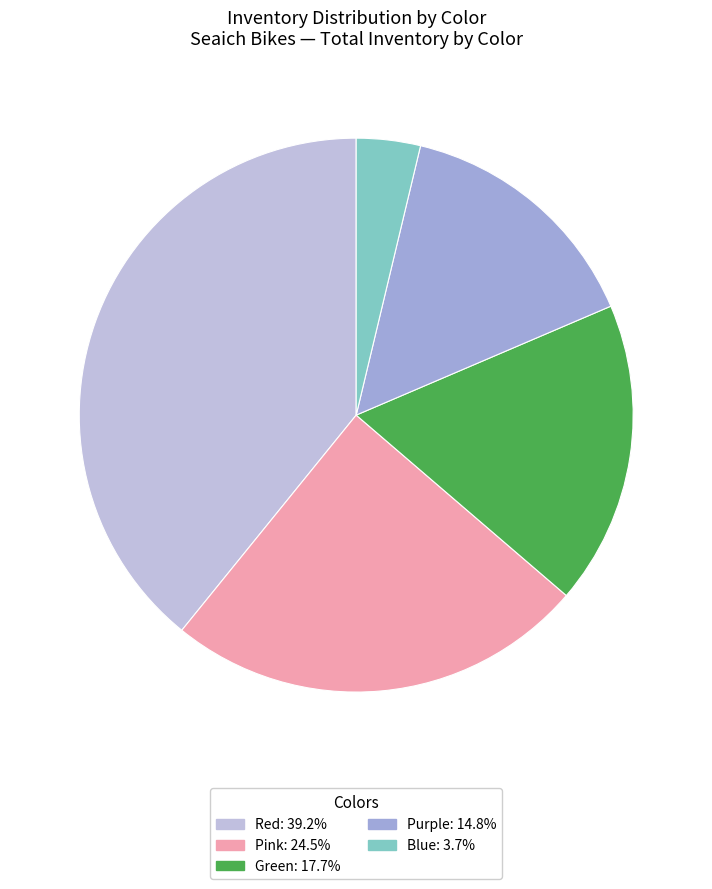

Does any single category account for the majority?

No